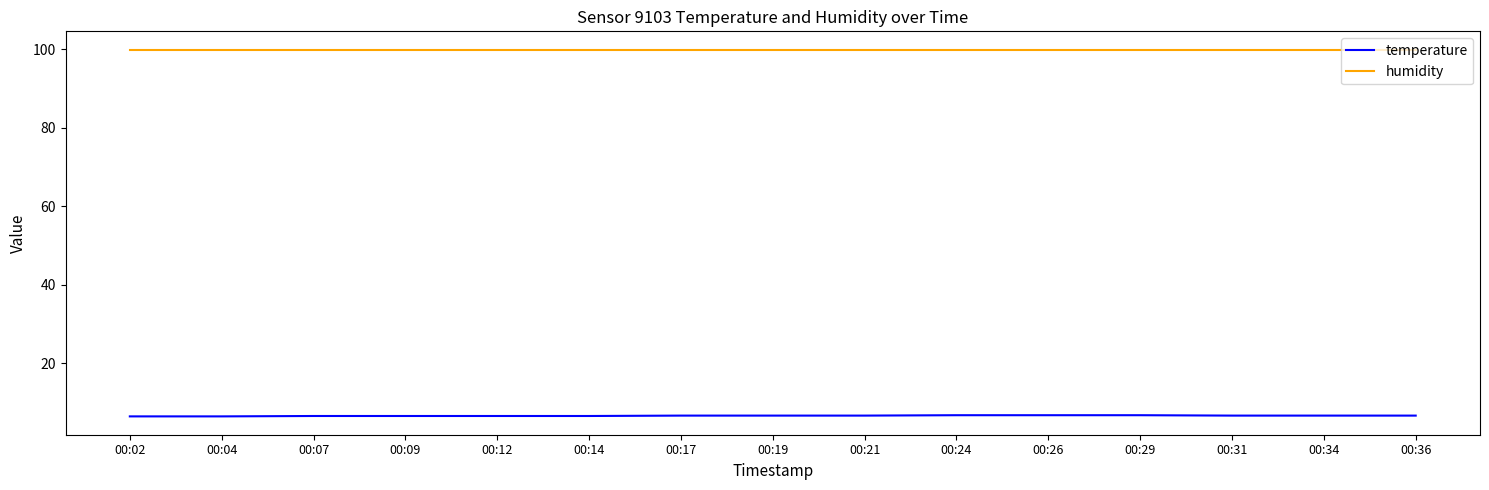

What is the lowest value of the humidity series?

99.9